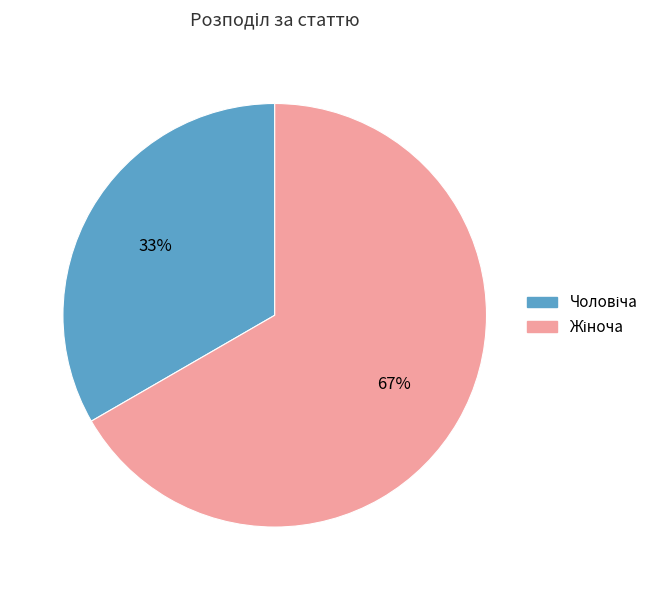

How many segments does this pie chart have?

2